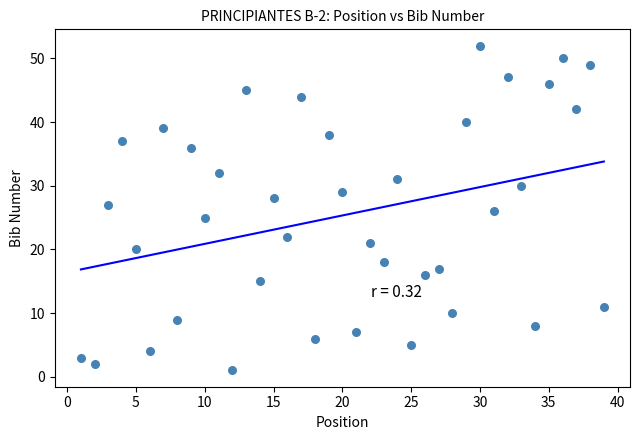

What is the range of X values (max minus min)?

38